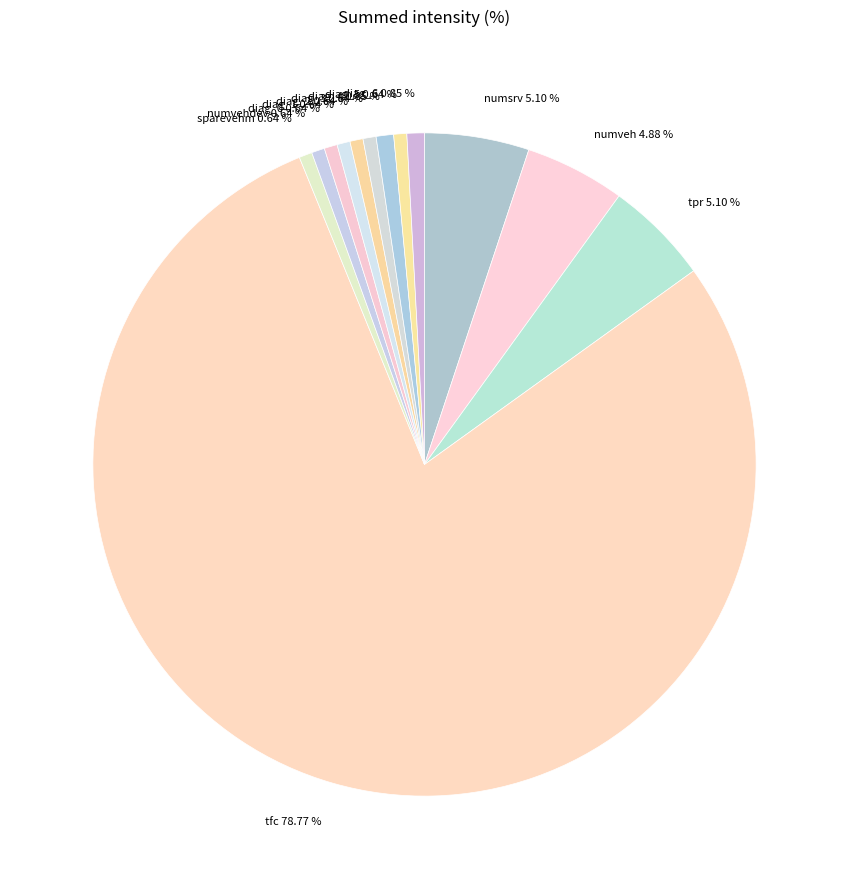

Which category has the biggest portion of the pie?

tfc